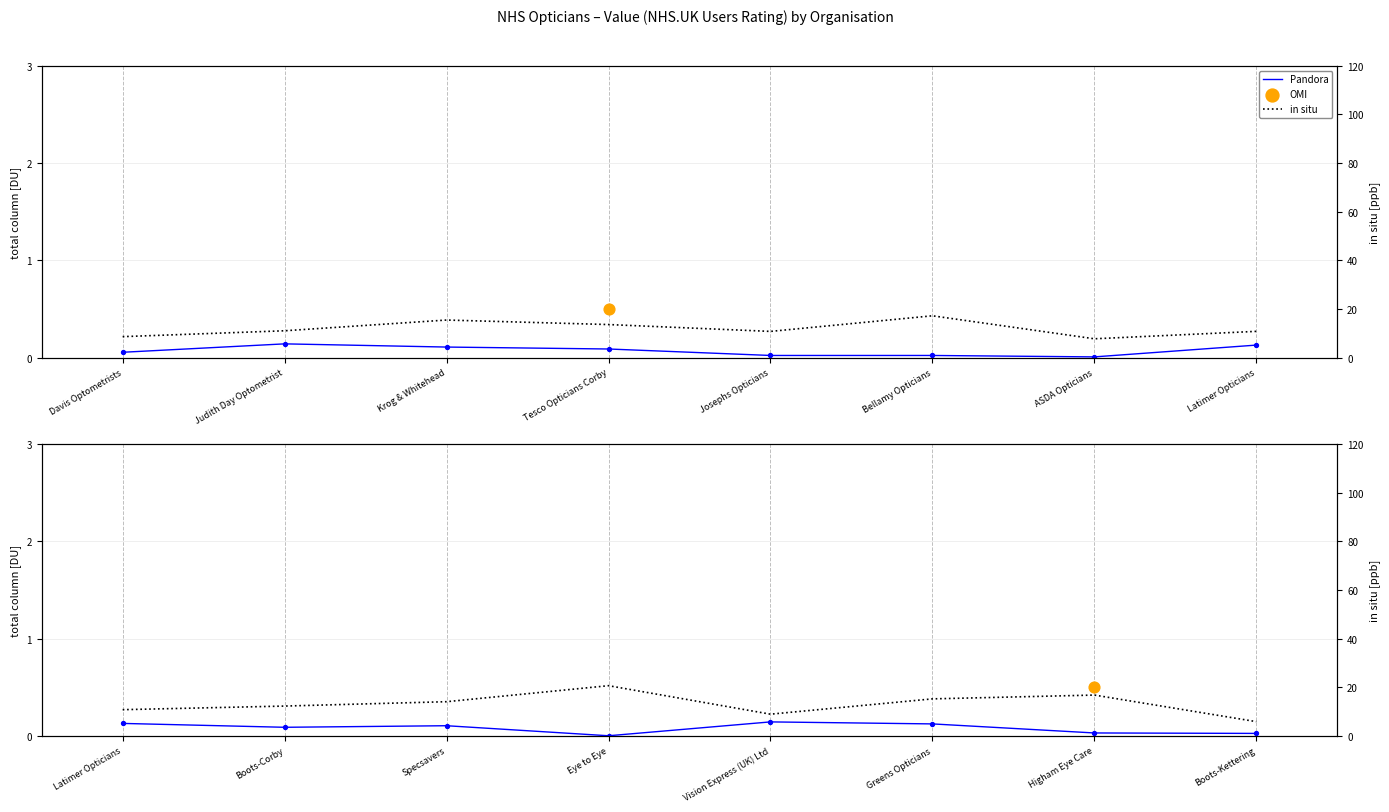

Which series reaches the maximum Y coordinate?

in situ